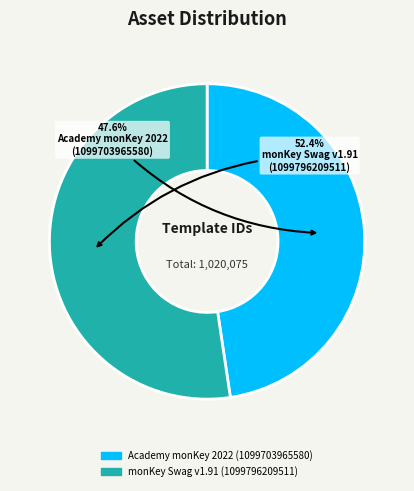

Count the number of slices in the pie.

2